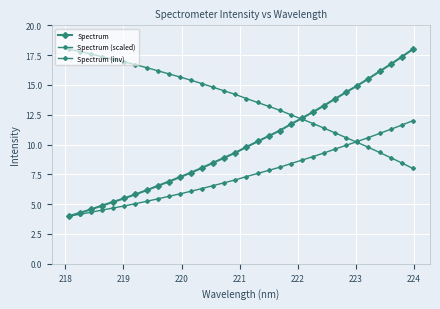

True or false: Spectrum and Spectrum (scaled) cross at least once.

False